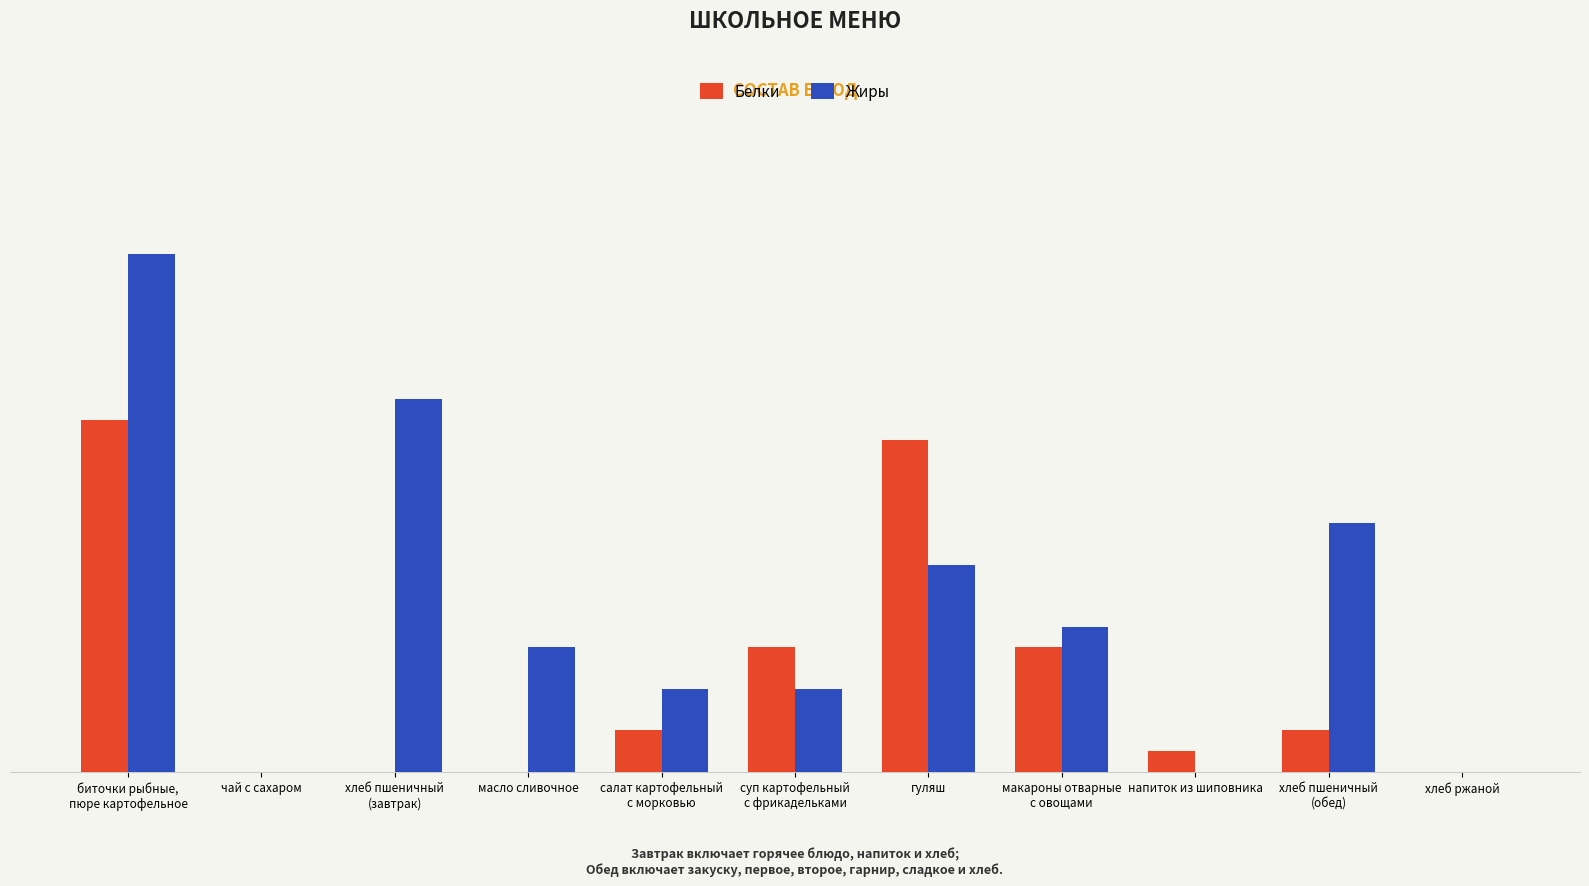

Which category has the lowest value across all series?

чай с сахаром